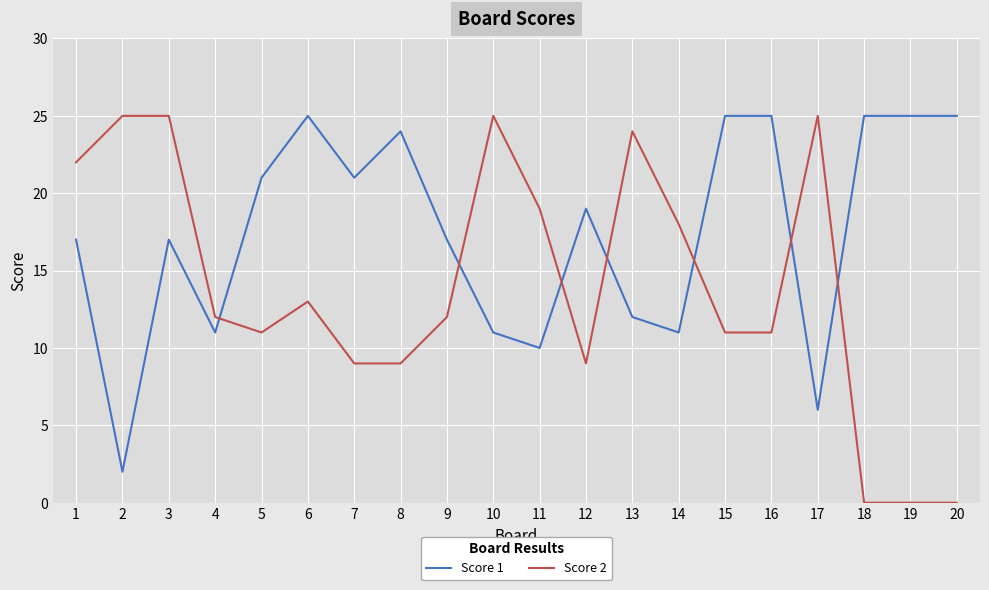

What are all the series names shown in the legend?

Score 1, Score 2